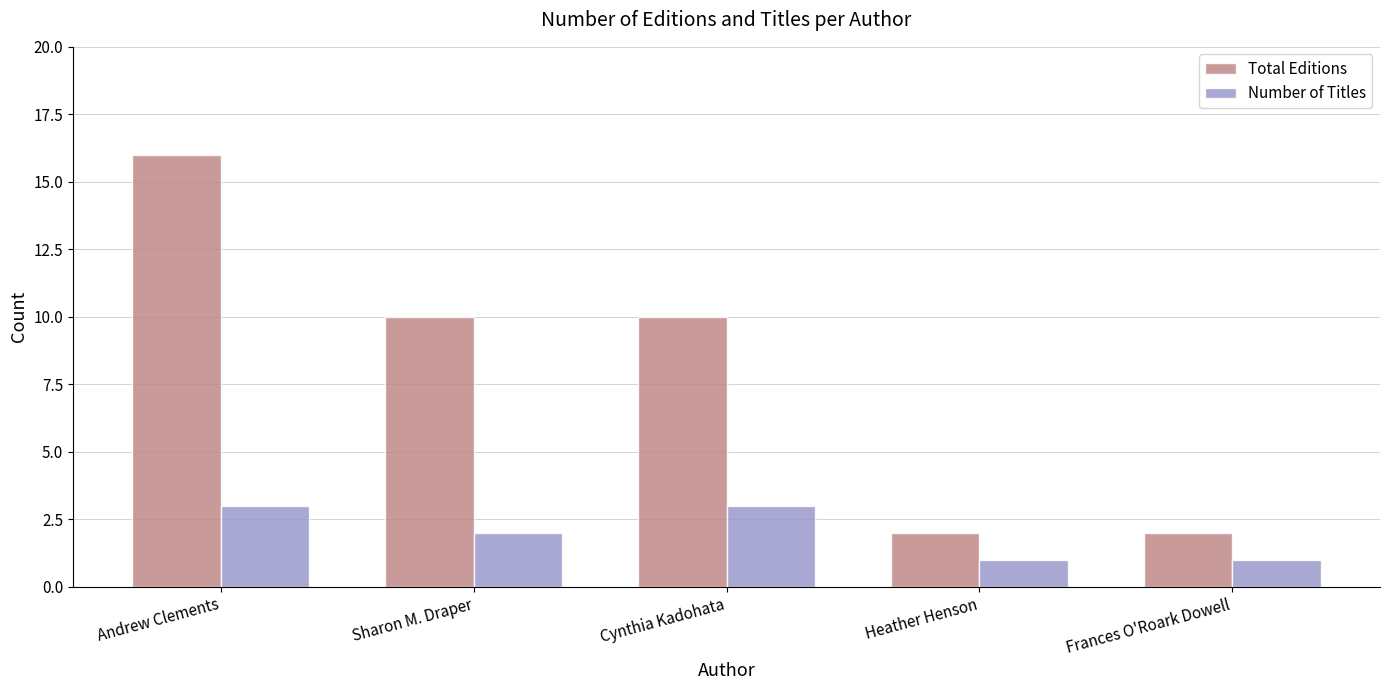

Rank the series by their average value, from highest to lowest.

Total Editions, Number of Titles